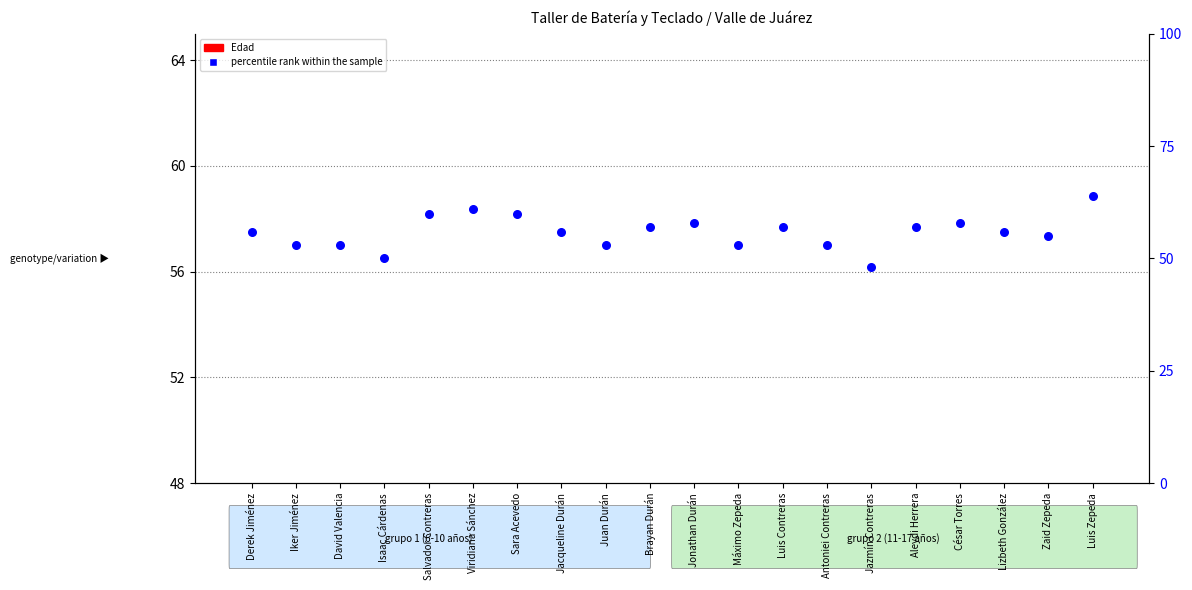

Between David Valencia and Jazmín Contreras, which is larger?

David Valencia